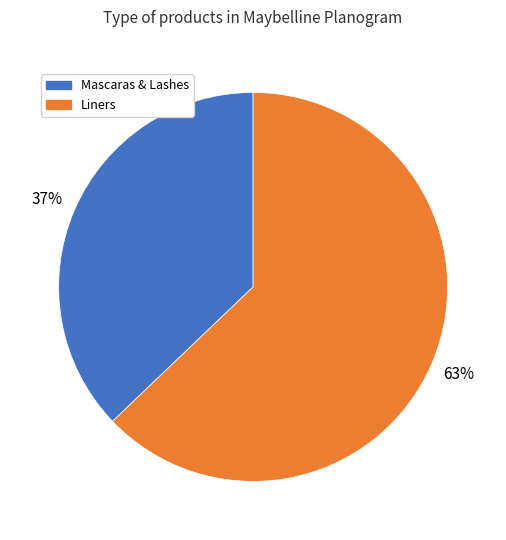

To the nearest percent, what is the average slice percentage?

50%